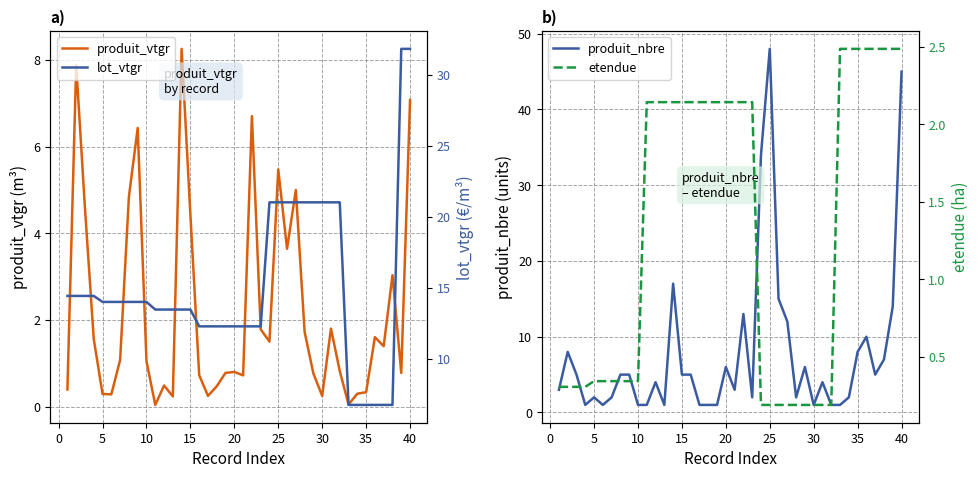

What is the highest value of the etendue series?

2.5